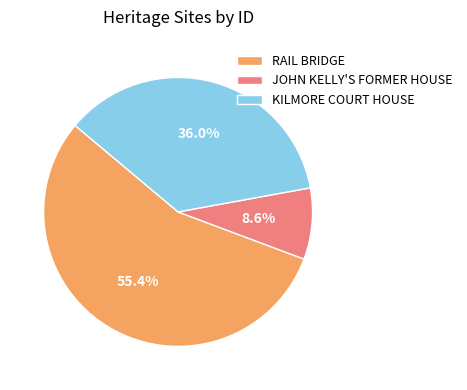

The KILMORE COURT HOUSE slice represents 42% of the pie. True or false?

False